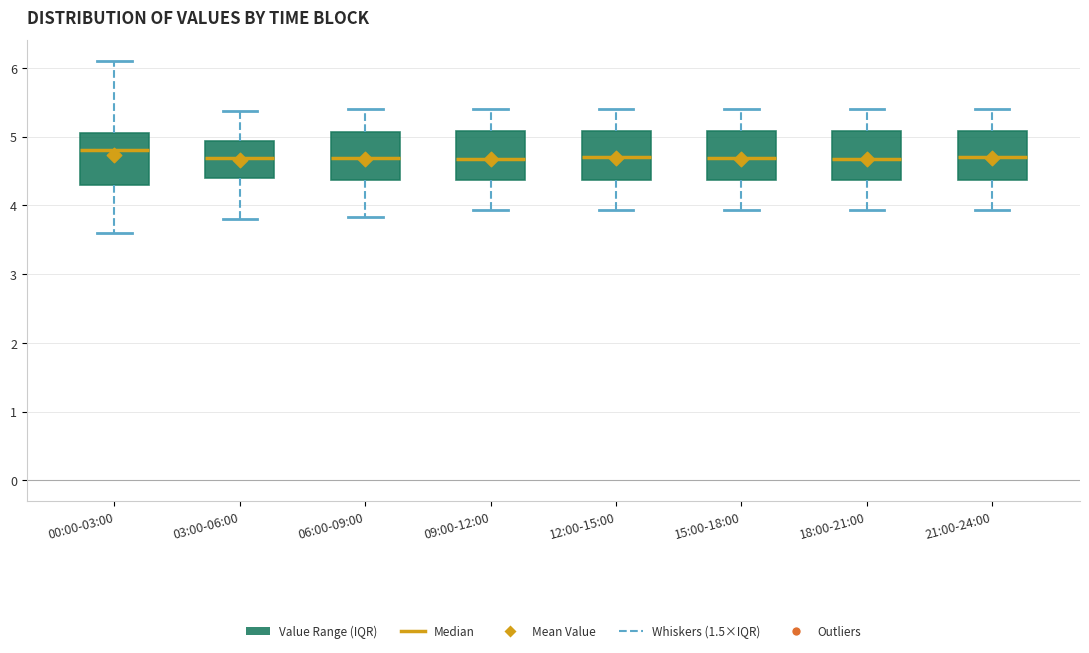

Reading left to right, transcribe this box plot: for each box, give where its median line is, the range the box spans, and where its two whiskers end, as read against the y-axis. The values are not printed on the chart, so give them approximately, as read against the axis.

00:00-03:00: median 4.8, box 4.3 to 5.1, whiskers 3.6 to 6.1
03:00-06:00: median 4.7, box 4.4 to 4.9, whiskers 3.8 to 5.4
06:00-09:00: median 4.7, box 4.4 to 5.1, whiskers 3.8 to 5.4
09:00-12:00: median 4.7, box 4.4 to 5.1, whiskers 3.9 to 5.4
12:00-15:00: median 4.7, box 4.4 to 5.1, whiskers 3.9 to 5.4
15:00-18:00: median 4.7, box 4.4 to 5.1, whiskers 3.9 to 5.4
18:00-21:00: median 4.7, box 4.4 to 5.1, whiskers 3.9 to 5.4
21:00-24:00: median 4.7, box 4.4 to 5.1, whiskers 3.9 to 5.4